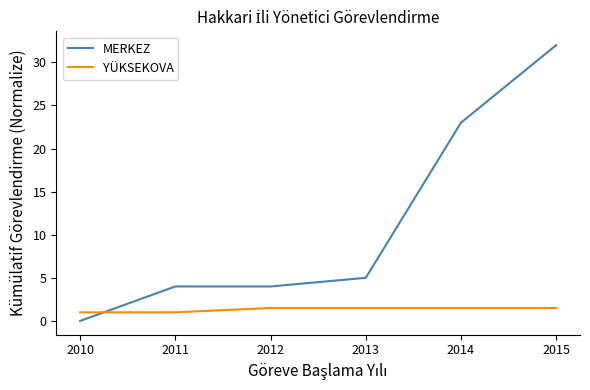

True or false: MERKEZ has a value of 0.0 at 2010.

True